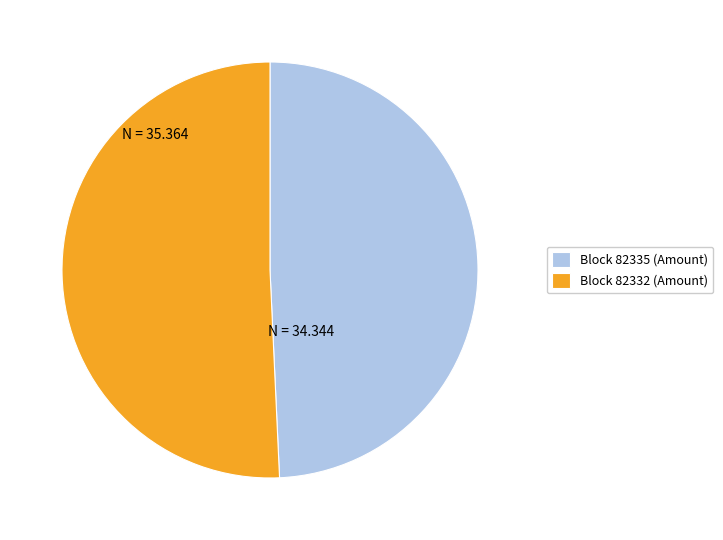

Between Block 82332 (Amount) and Block 82335 (Amount), which is larger?

Block 82332 (Amount)